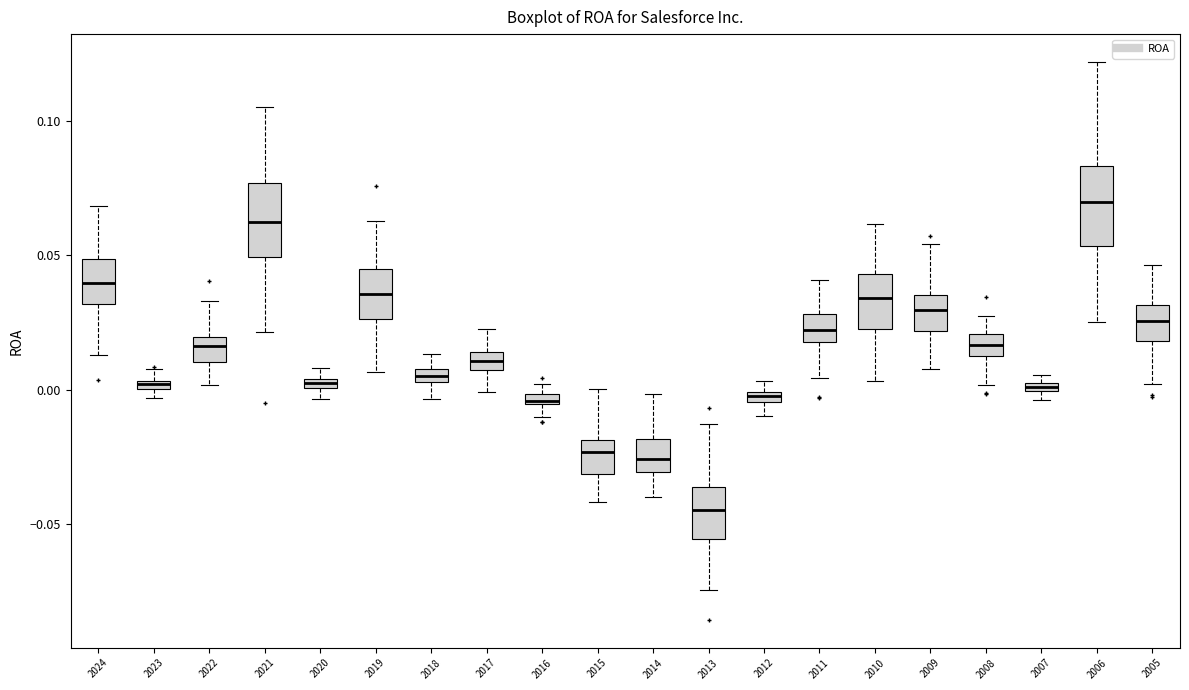

Where is the upper edge of the box at x = 2020 on the y-axis? The values are not printed on the chart, so give them approximately, as read against the axis.

0.005